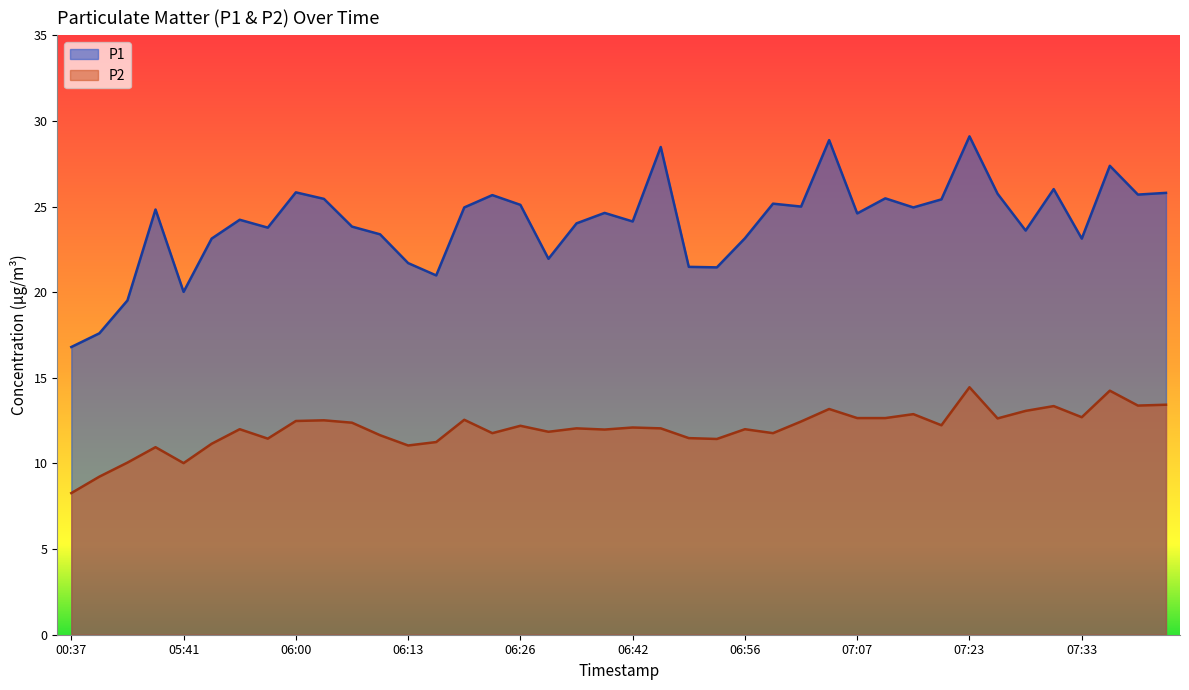

True or false: P2 and P1 cross at least once.

False